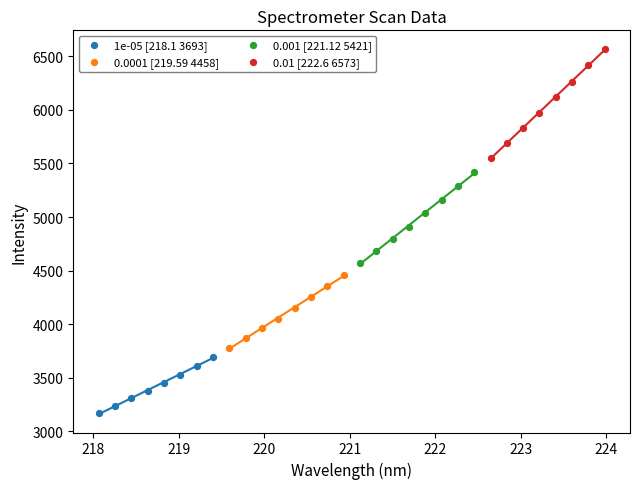

What are all the series names shown in the legend?

1e-05 [218.1 3693], 0.0001 [219.59 4458], 0.001 [221.12 5421], 0.01 [222.6 6573]